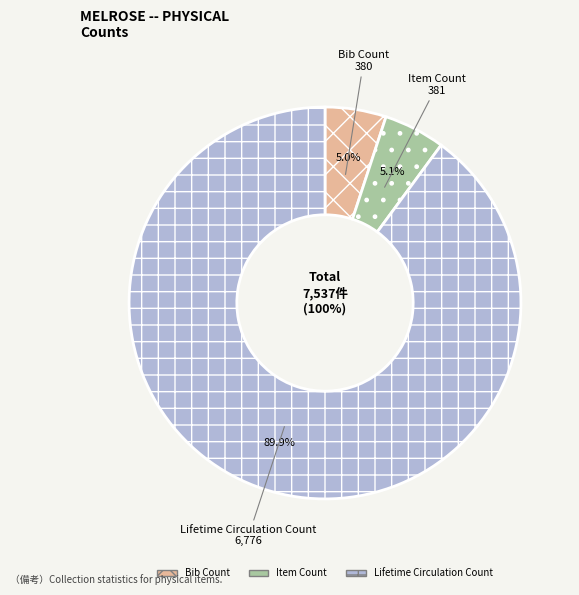

What is the change in value from Bib Count to Lifetime Circulation Count?

+6396